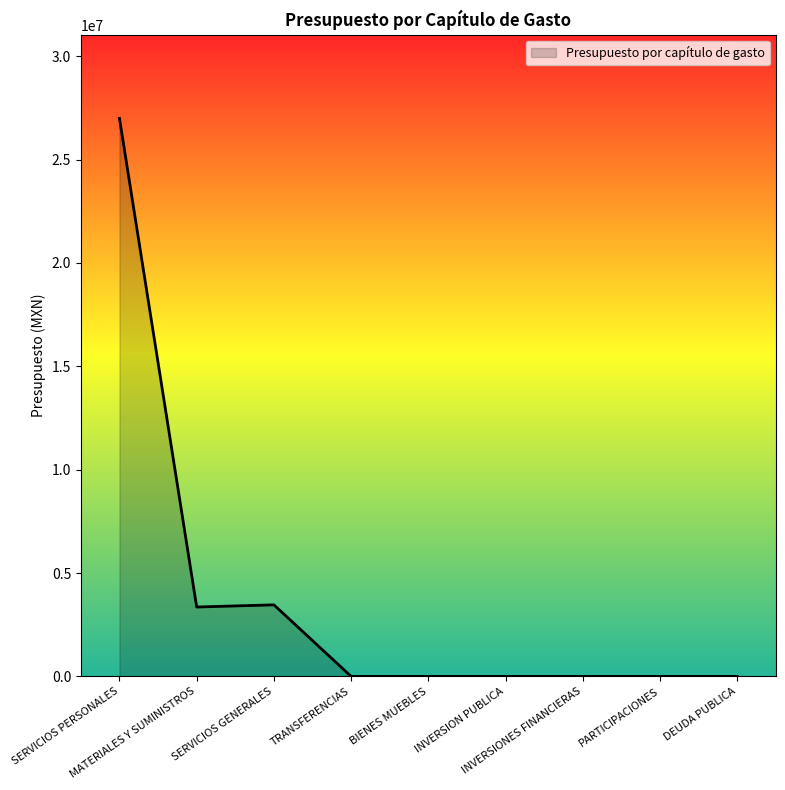

What is the greatest value displayed?

26991579.1